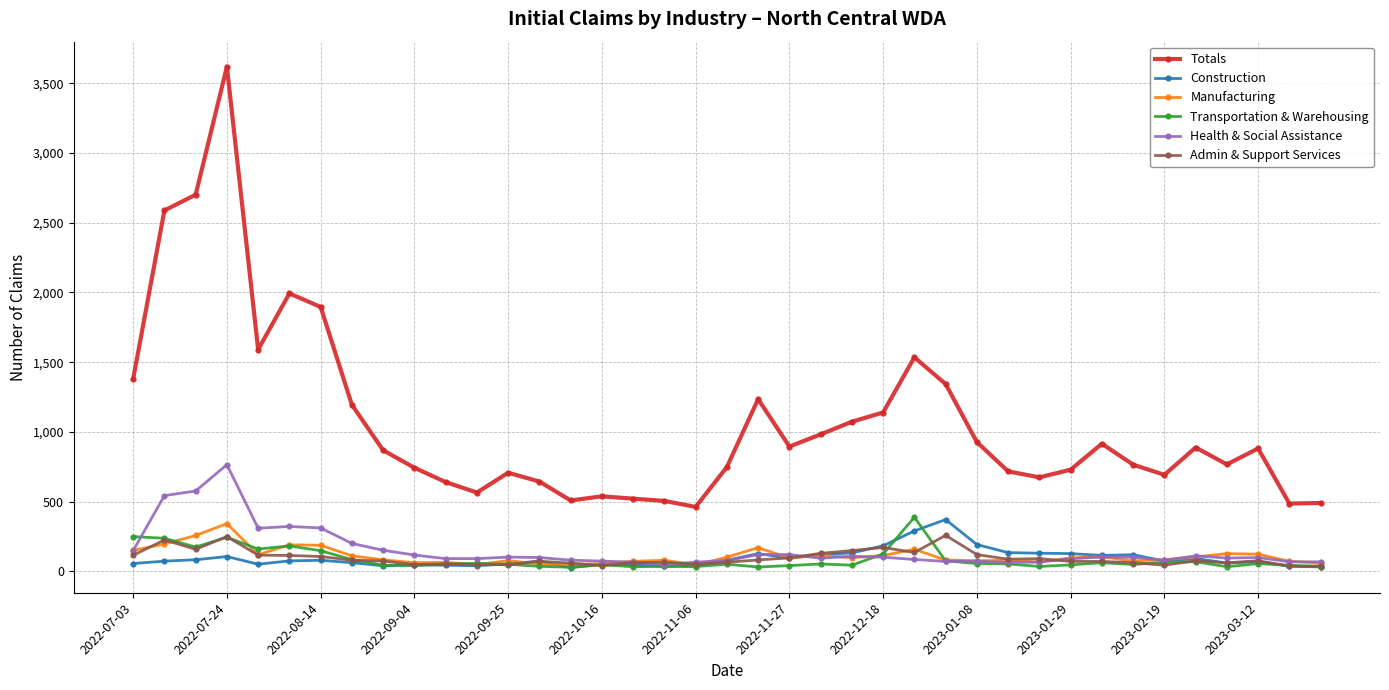

True or false: Manufacturing has more than 0 interior local peaks.

True